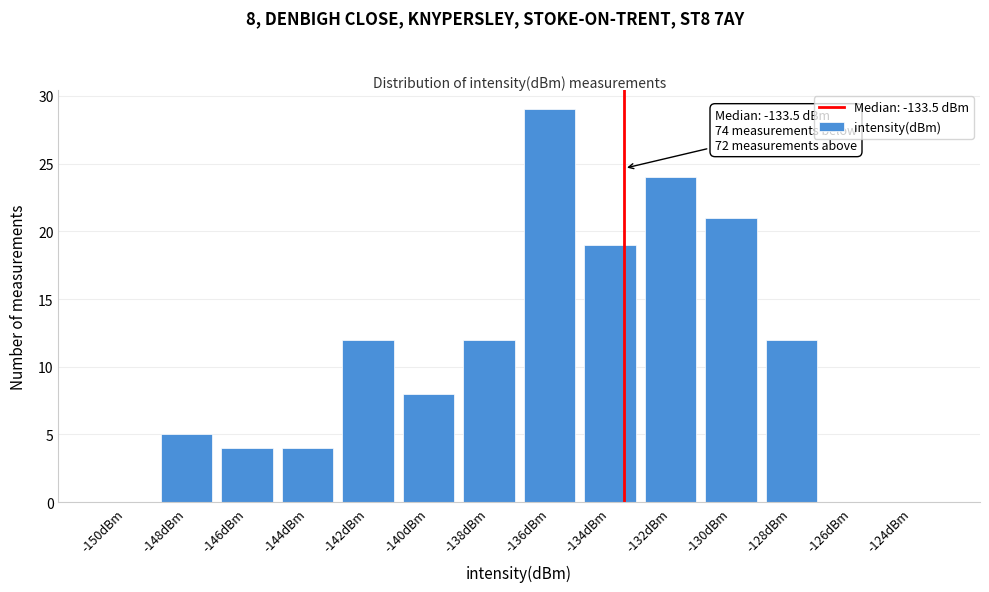

Reading left to right, extract all data points from this chart.

-150dBm=0	-148dBm=5	-146dBm=4	-144dBm=4	-142dBm=12	-140dBm=8	-138dBm=12	-136dBm=29	-134dBm=19	-132dBm=24	-130dBm=21	-128dBm=12	-126dBm=0	-124dBm=0